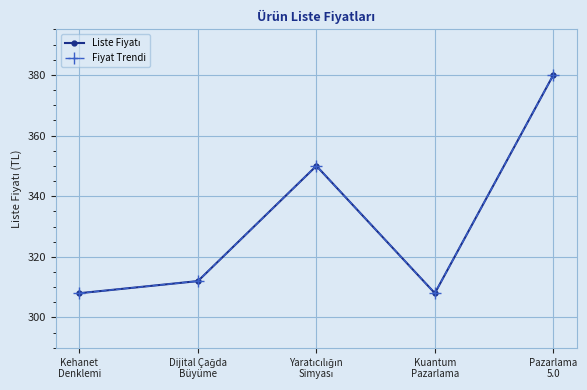

Reading left to right, transcribe all the data shown in this chart.

Liste Fiyatı: Kehanet
Denklemi=308	Dijital Çağda
Büyüme=312	Yaratıcılığın
Simyası=350	Kuantum
Pazarlama=308	Pazarlama
5.0=380
Fiyat Trendi: Kehanet
Denklemi=308	Dijital Çağda
Büyüme=312	Yaratıcılığın
Simyası=350	Kuantum
Pazarlama=308	Pazarlama
5.0=380